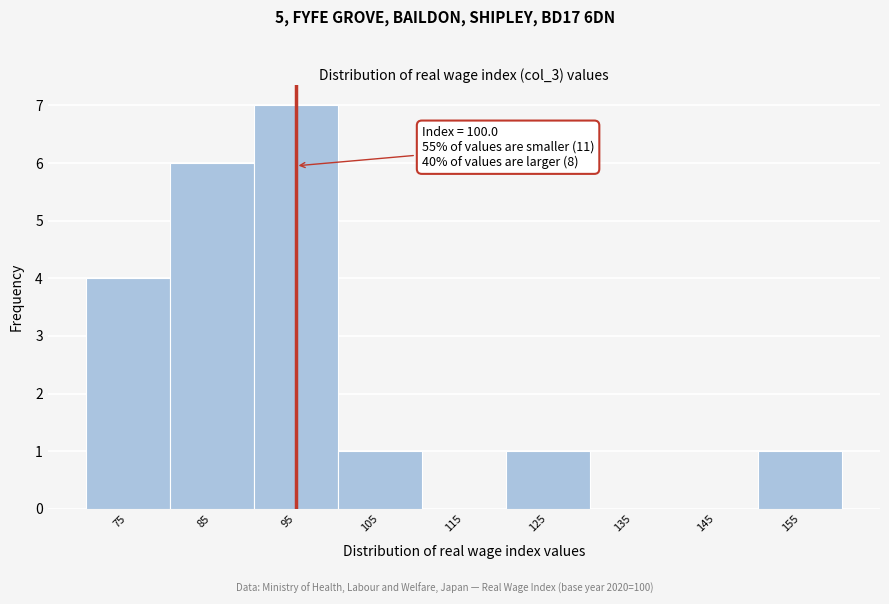

Reading left to right, transcribe all the data shown in this chart.

75=4	85=6	95=7	105=1	115=0	125=1	135=0	145=0	155=1